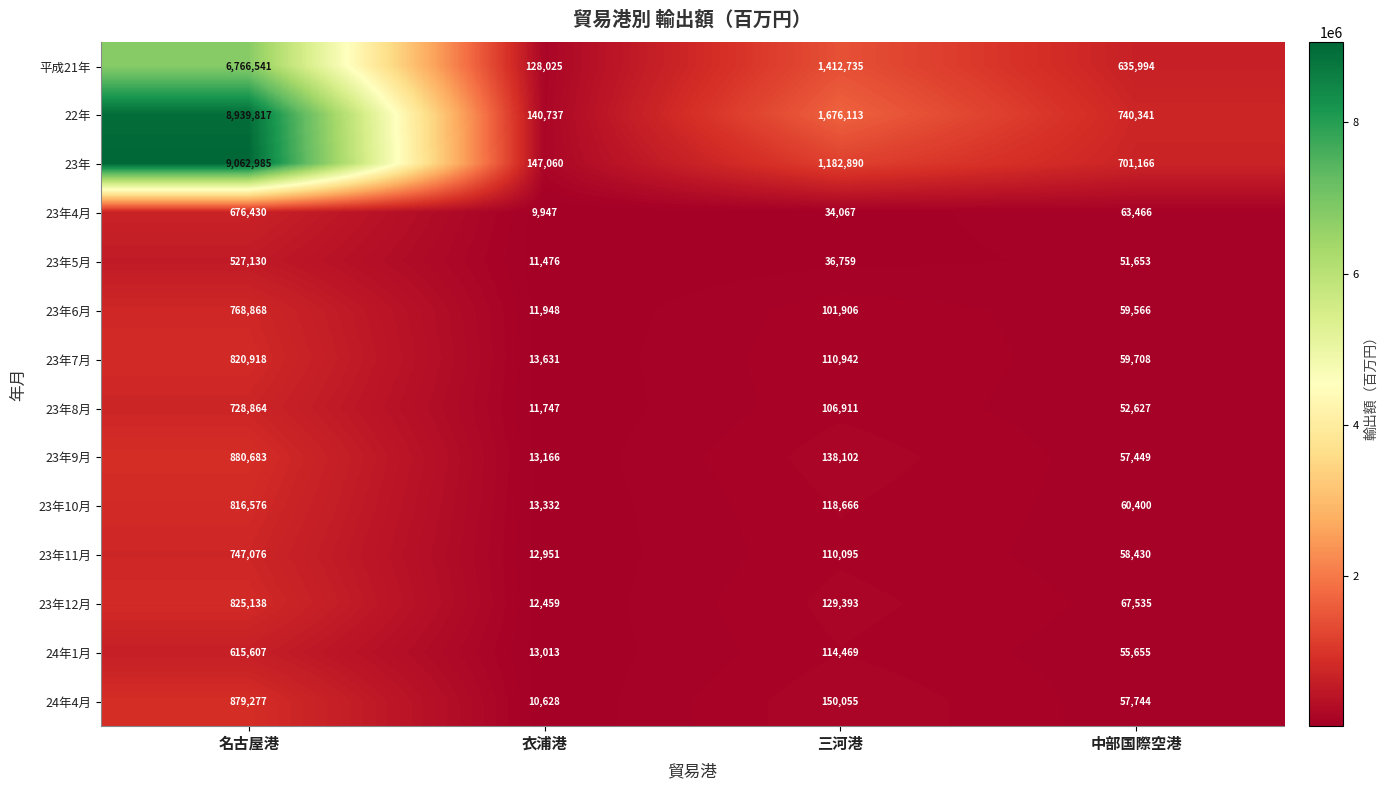

How many distinct data groups are displayed?

14